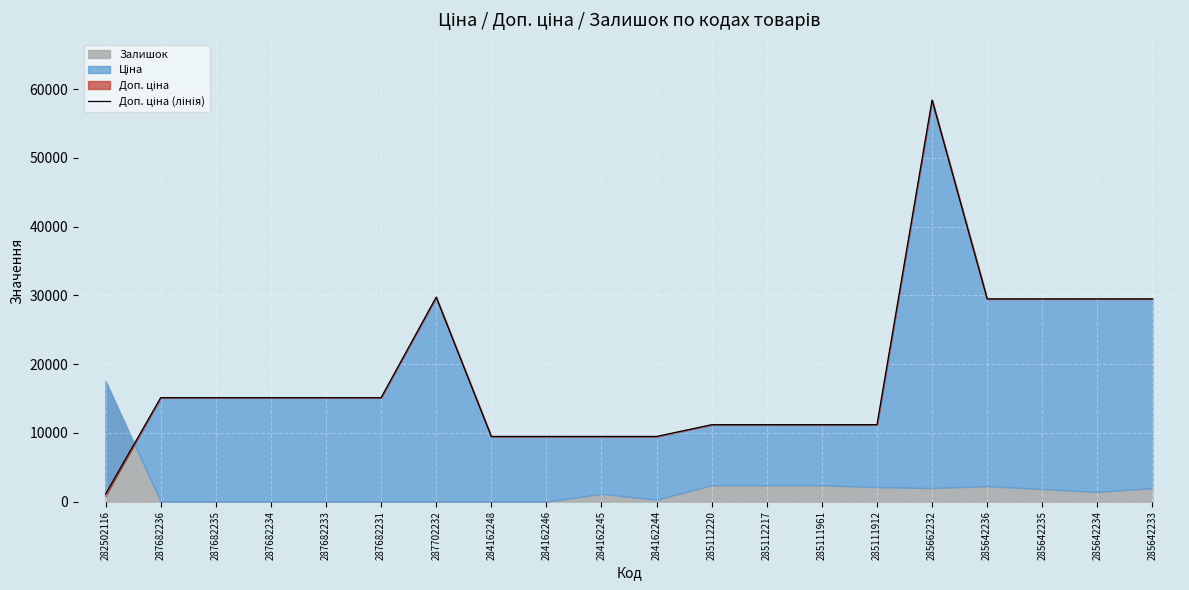

What is the value of the 11th point from the left?

9480.1